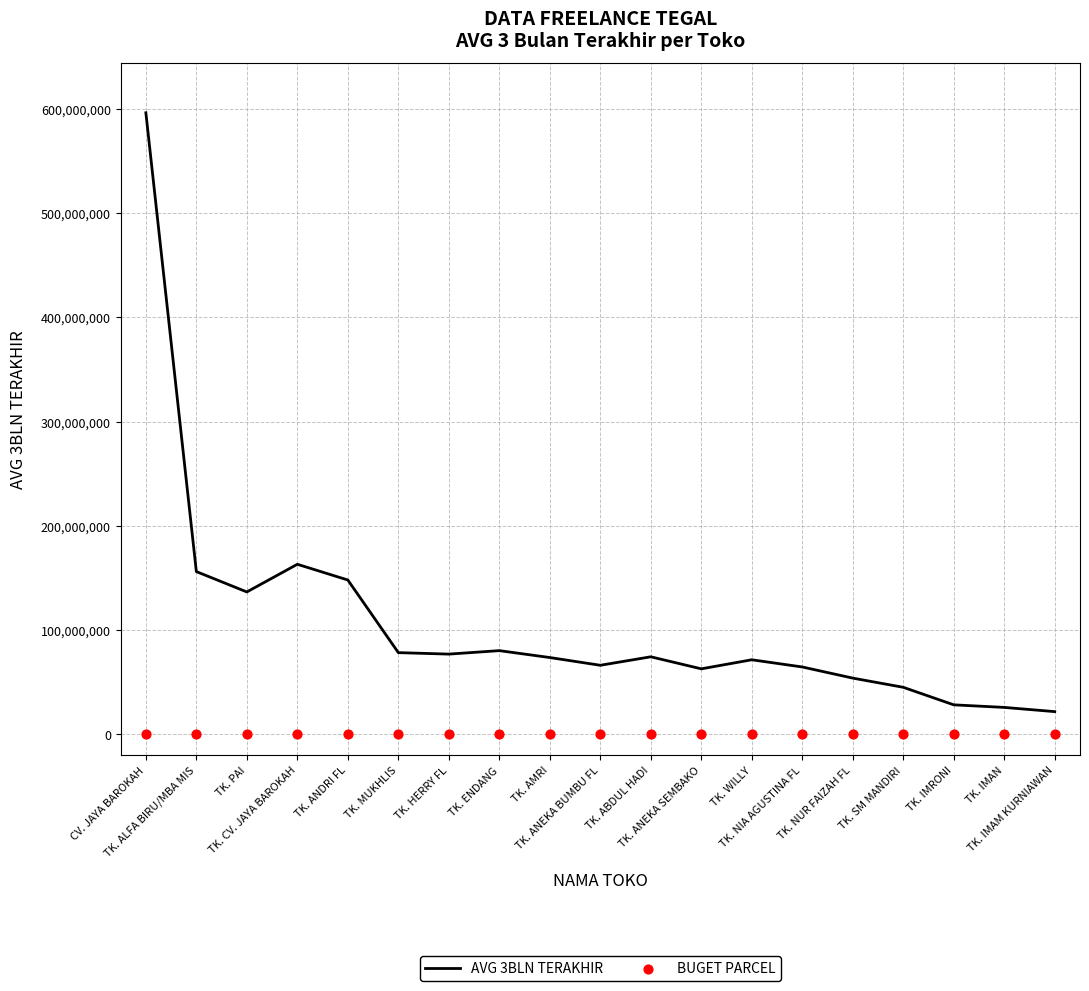

Which series has the largest Y range (max minus min)?

AVG 3BLN TERAKHIR